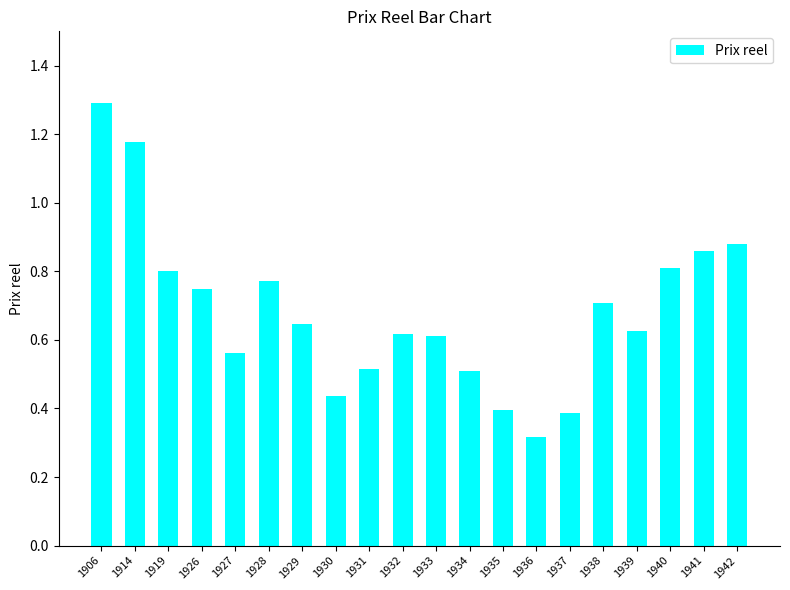

At which category does the chart reach its peak across all series?

1906